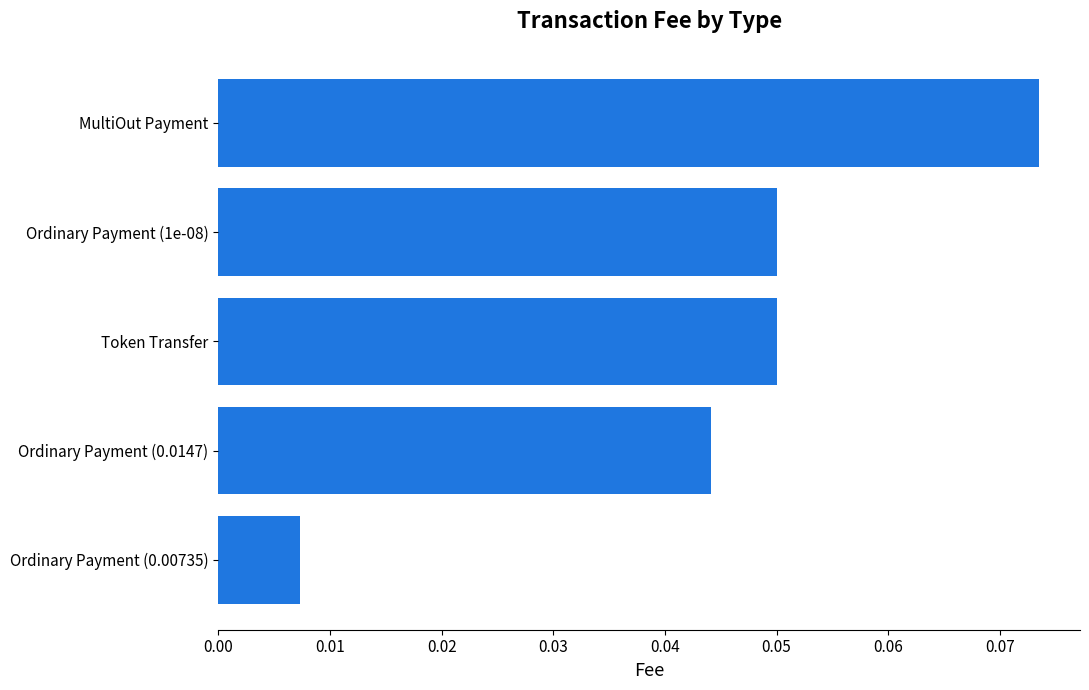

How many distinct data groups are displayed?

1